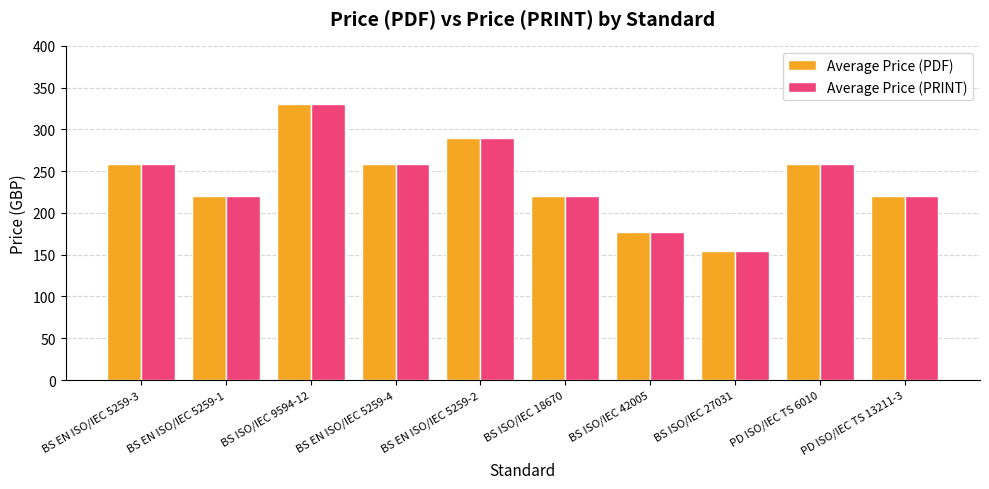

Is it true that Average Price (PRINT) equals 99 at BS ISO/IEC 42005?

False